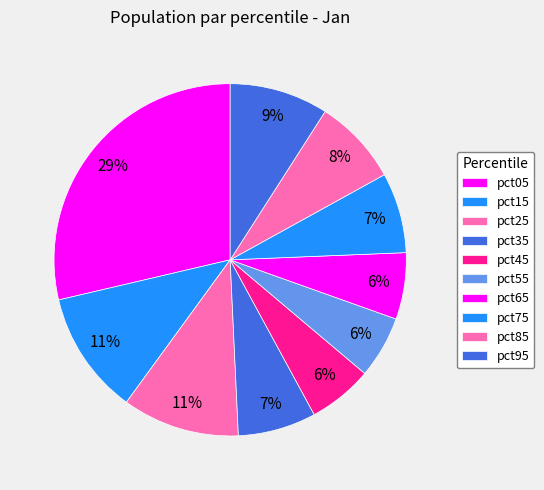

How many slices are in this pie chart?

10